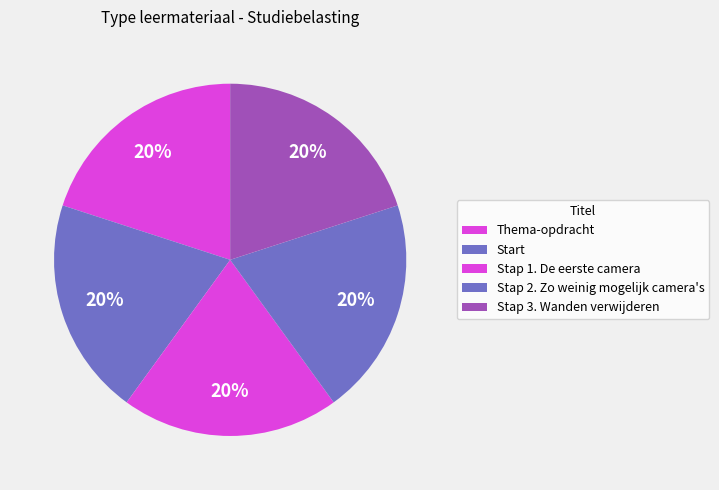

What percentage is the Stap 3. Wanden verwijderen slice, to the nearest percent?

20%